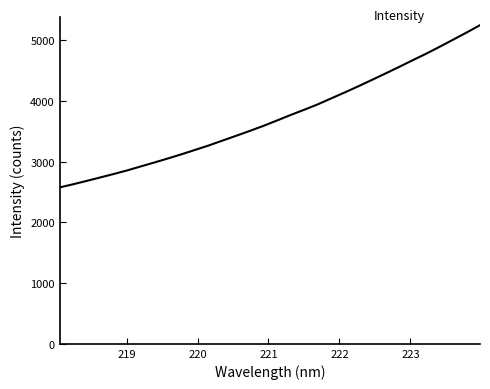

What is the difference between the maximum and minimum values?

2671.3